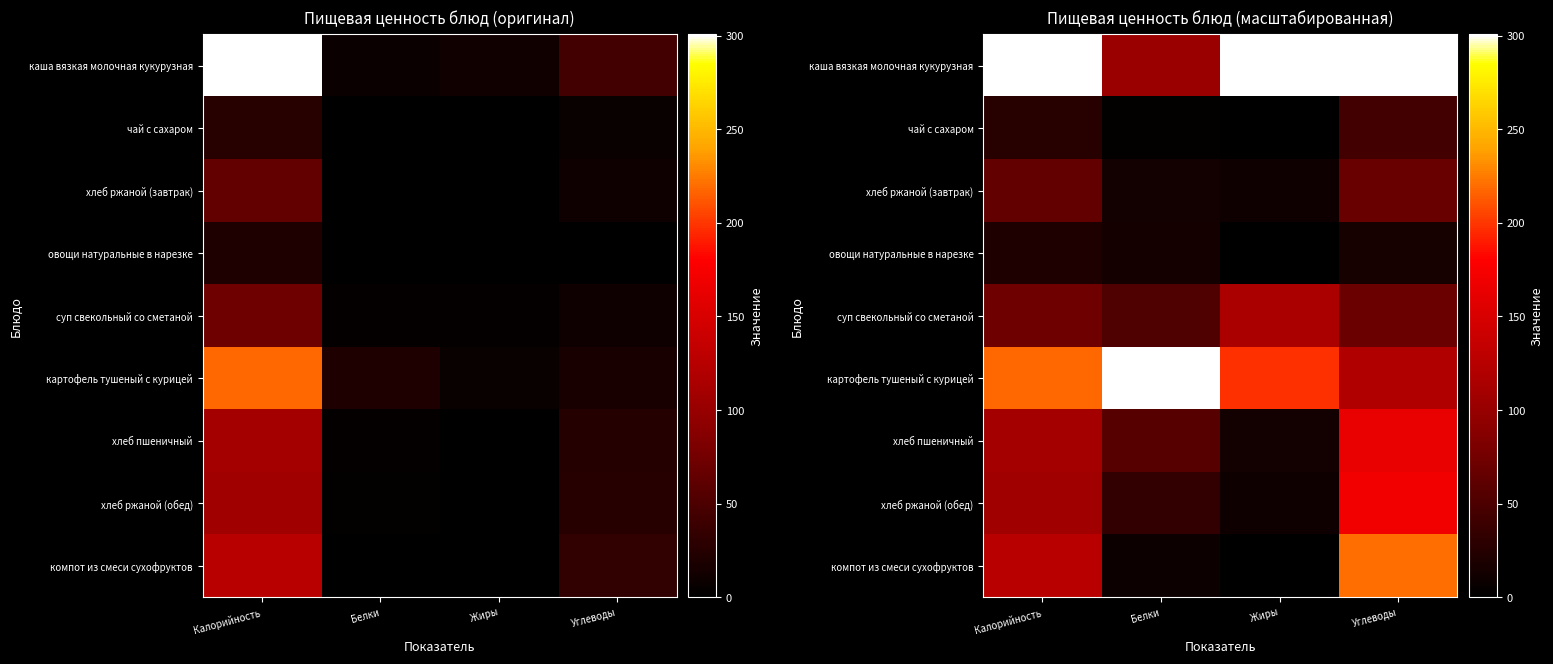

Between Калорийность and Белки, which is larger?

Калорийность